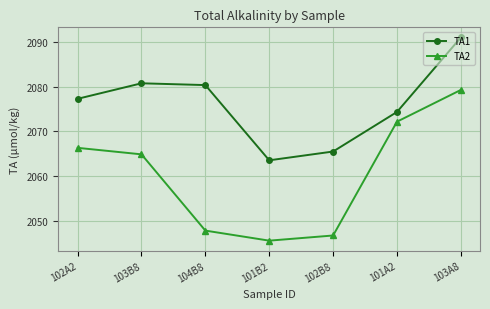

At which label does TA2 first exceed 2064?

102A2